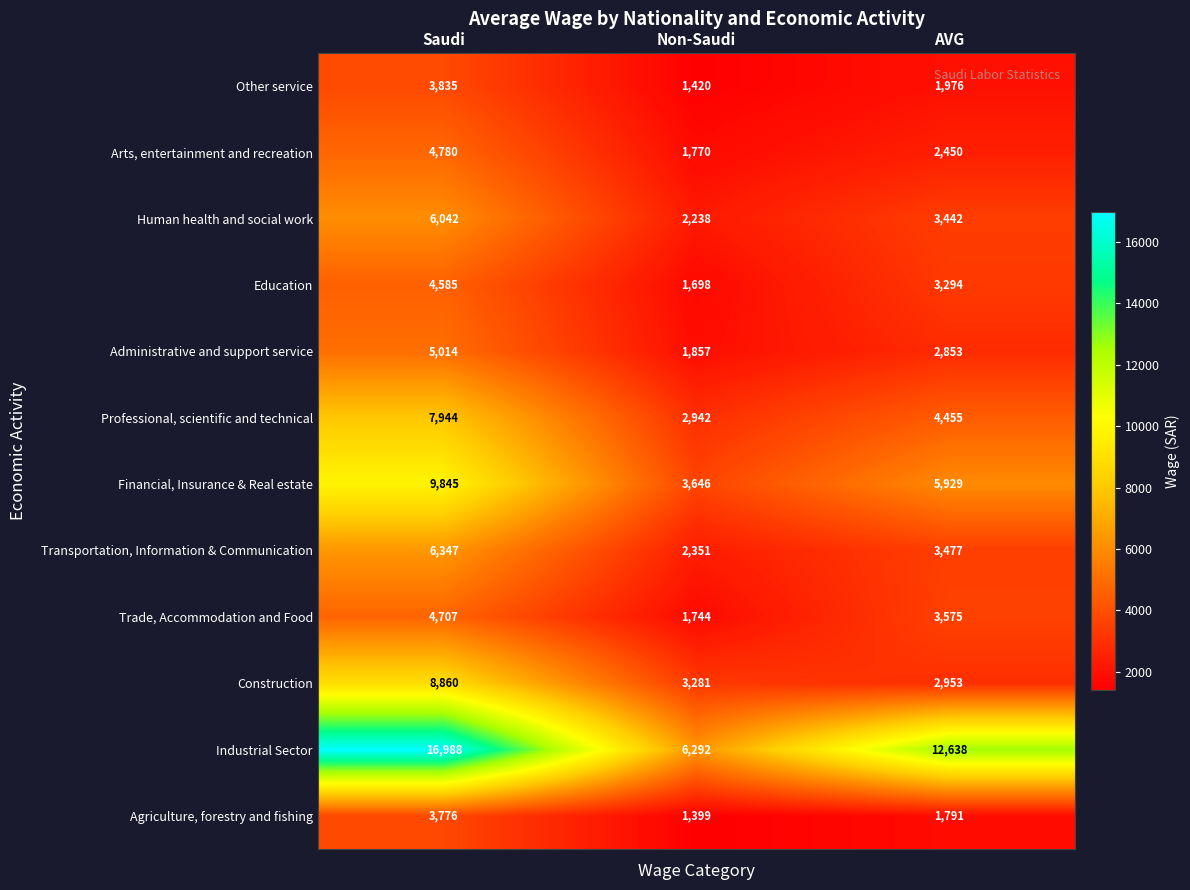

How many data points does each series have?

3